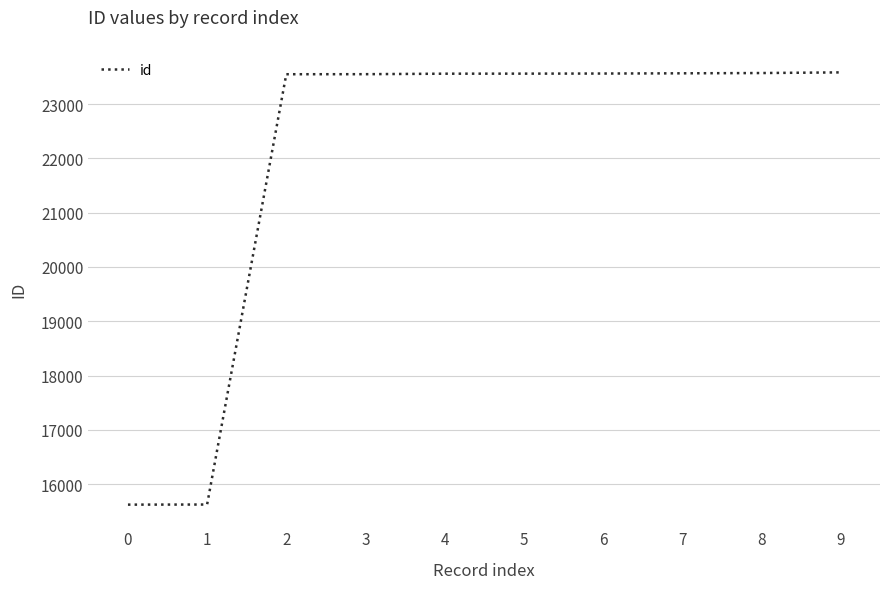

Between 4 and 1, which is larger?

4